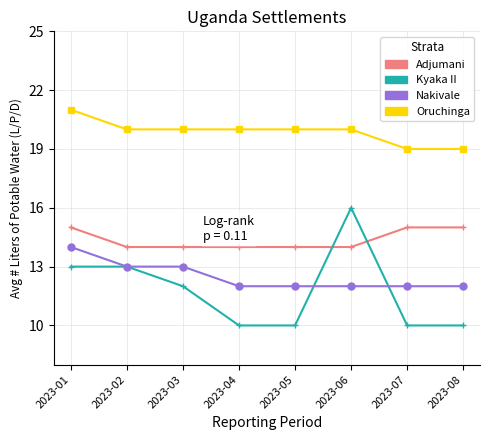

List the series in order of their peak value, highest first.

Oruchinga, Kyaka II, Adjumani, Nakivale